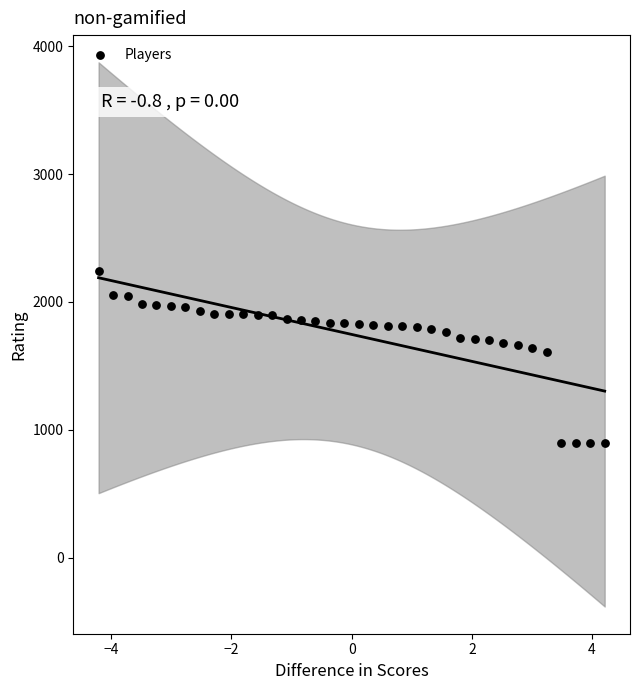

What is the range of Y values (max minus min)?

1344